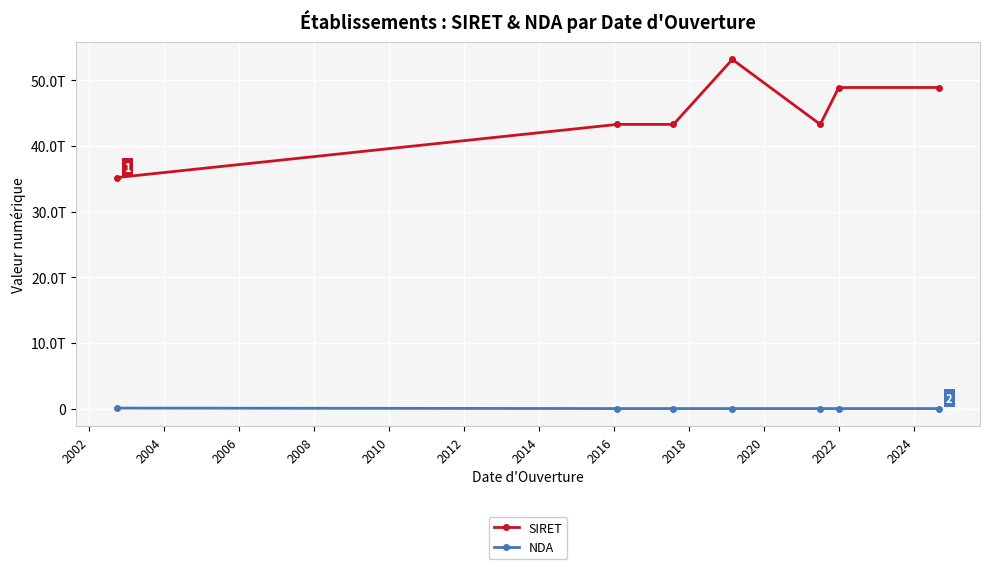

Is this an area chart (filled region under the line)?

No